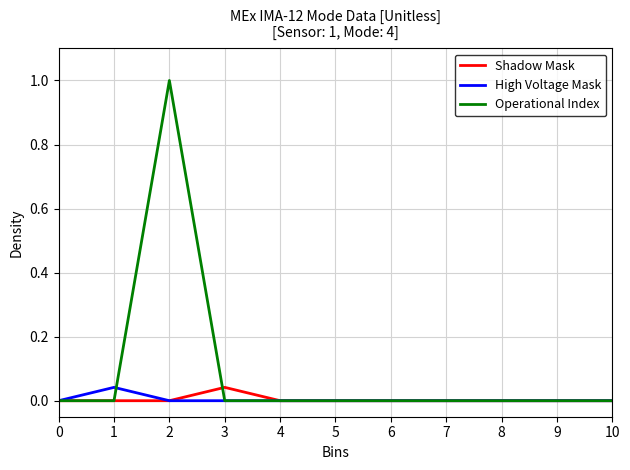

True or false: High Voltage Mask has more than 0 interior local peaks.

True